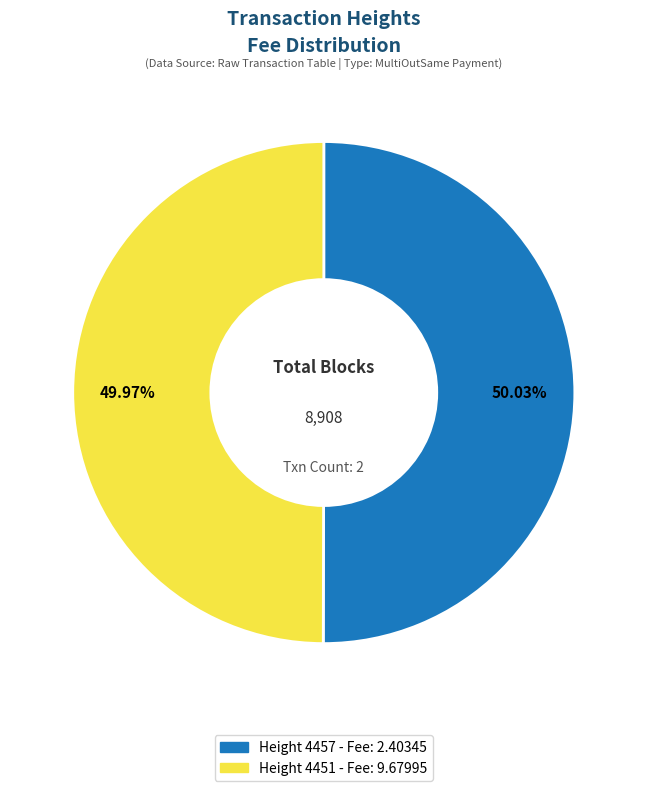

Combined, do Height 4451 - Fee: 9.67995 and Height 4457 - Fee: 2.40345 account for over 50%?

Yes